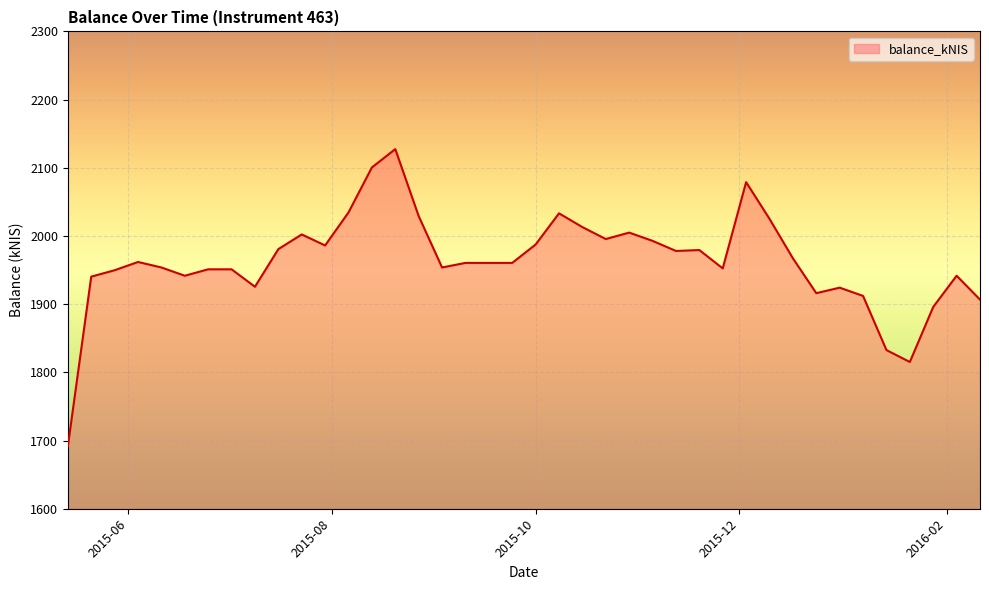

What is the greatest value displayed?

2127.4